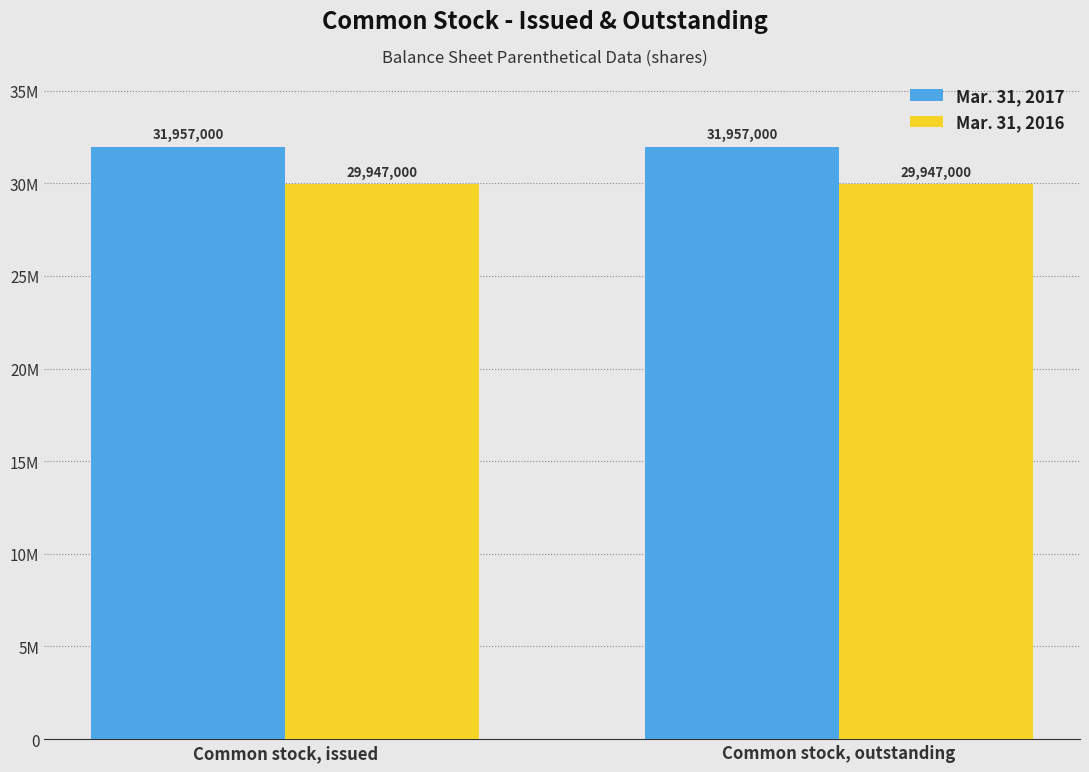

The Mar. 31, 2017 series shows 20991844 at Common stock, issued. True or false?

False